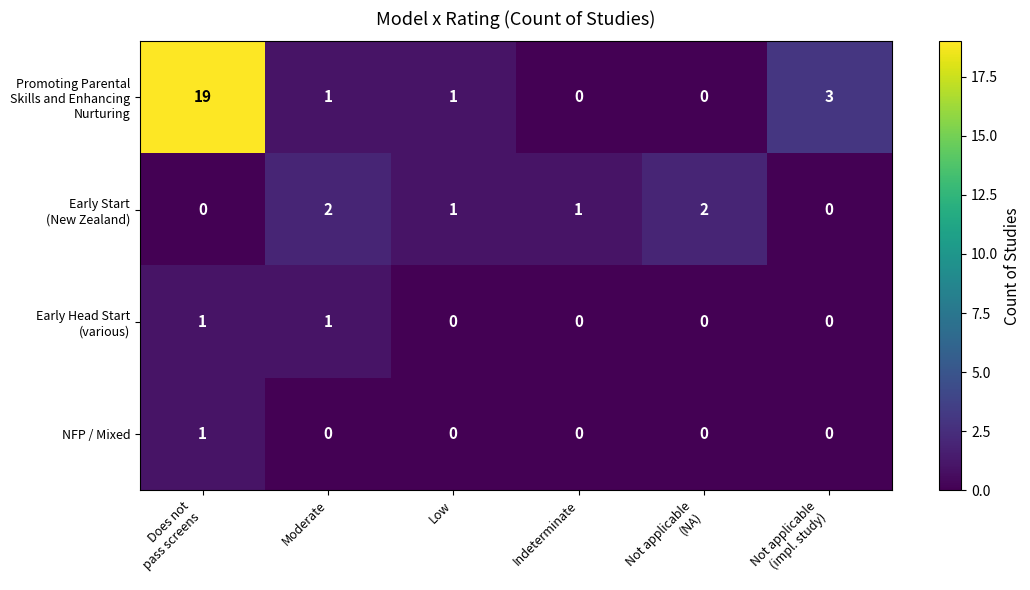

Count the NFP / Mixed values in the range 0 to 1.

6